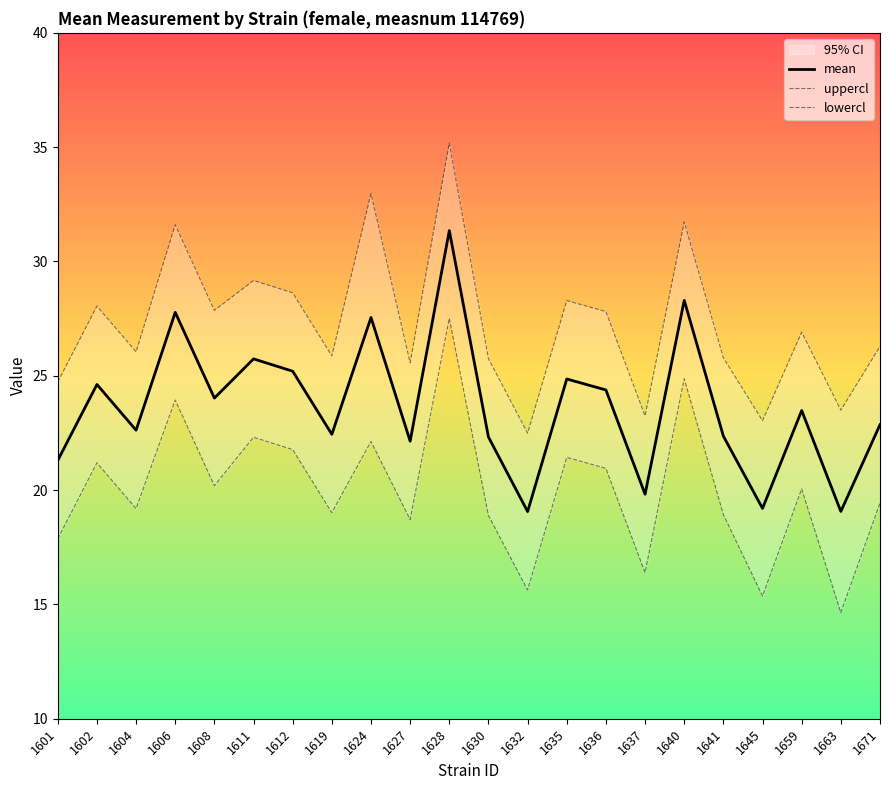

What is the sum of all lowercl values?

440.4